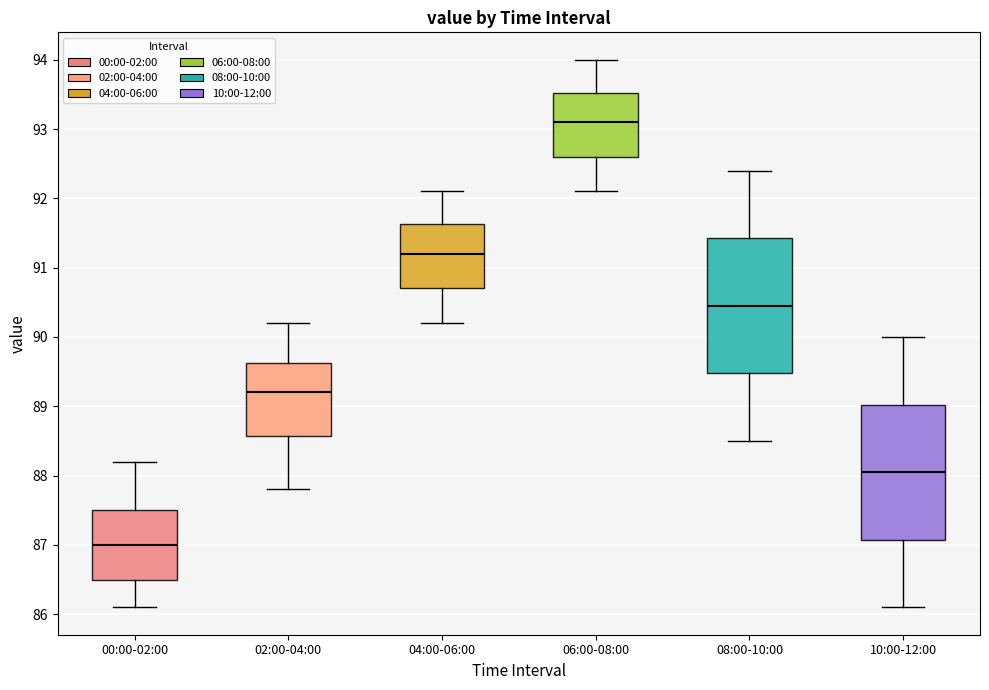

Reading left to right, read every box against the y-axis: the position of its median line, the range the box covers, and the ends of its whiskers. The values are not printed on the chart, so give them approximately, as read against the axis.

00:00-02:00: median 87.0, box 86.5 to 87.5, whiskers 86.1 to 88.2
02:00-04:00: median 89.2, box 88.6 to 89.6, whiskers 87.8 to 90.2
04:00-06:00: median 91.2, box 90.7 to 91.6, whiskers 90.2 to 92.1
06:00-08:00: median 93.1, box 92.6 to 93.5, whiskers 92.1 to 94.0
08:00-10:00: median 90.5, box 89.5 to 91.4, whiskers 88.5 to 92.4
10:00-12:00: median 88.1, box 87.1 to 89.0, whiskers 86.1 to 90.0